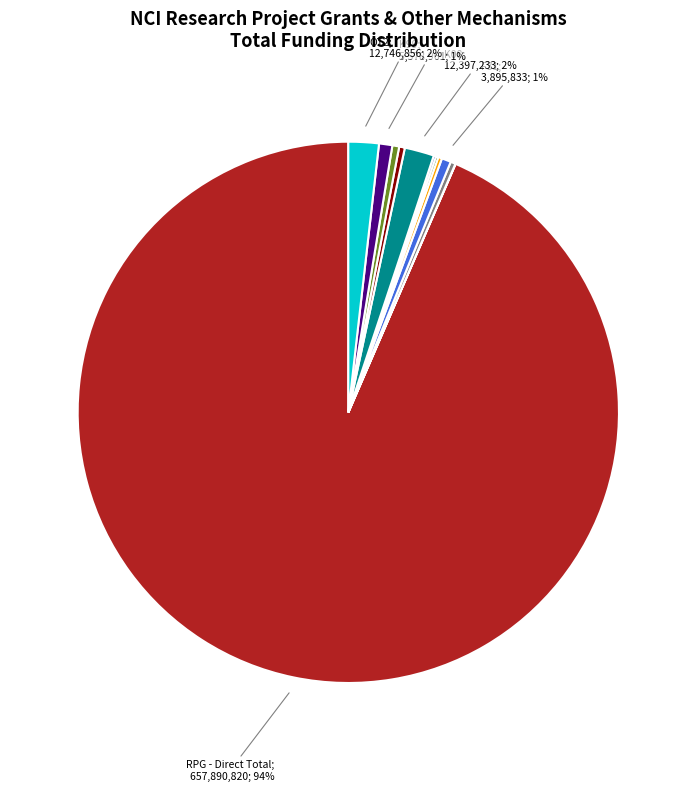

Is there a majority slice in this chart?

Yes